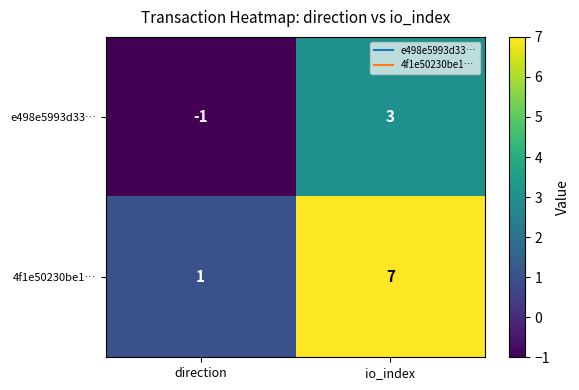

Between direction and io_index, which series saw the biggest shift?

4f1e50230be1…